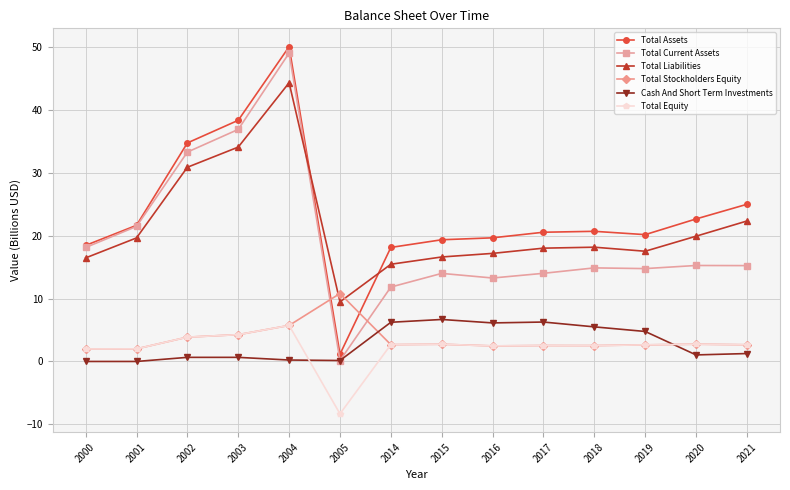

What is the lowest value of the Total Assets series?

1.2